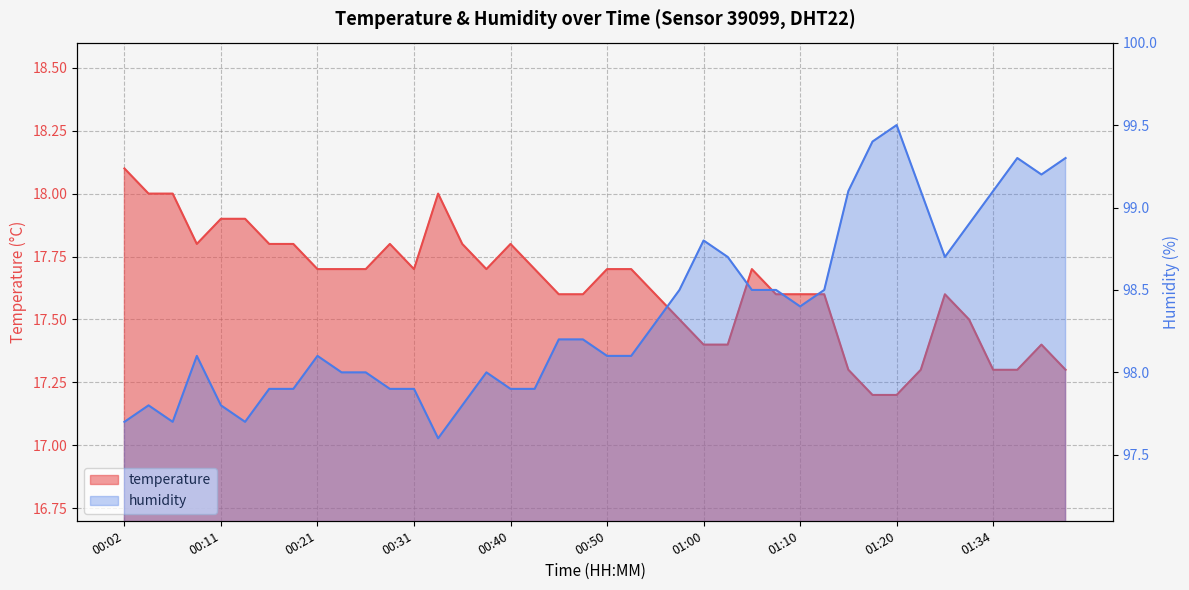

At which category does temperature reach its first local valley?

00:09